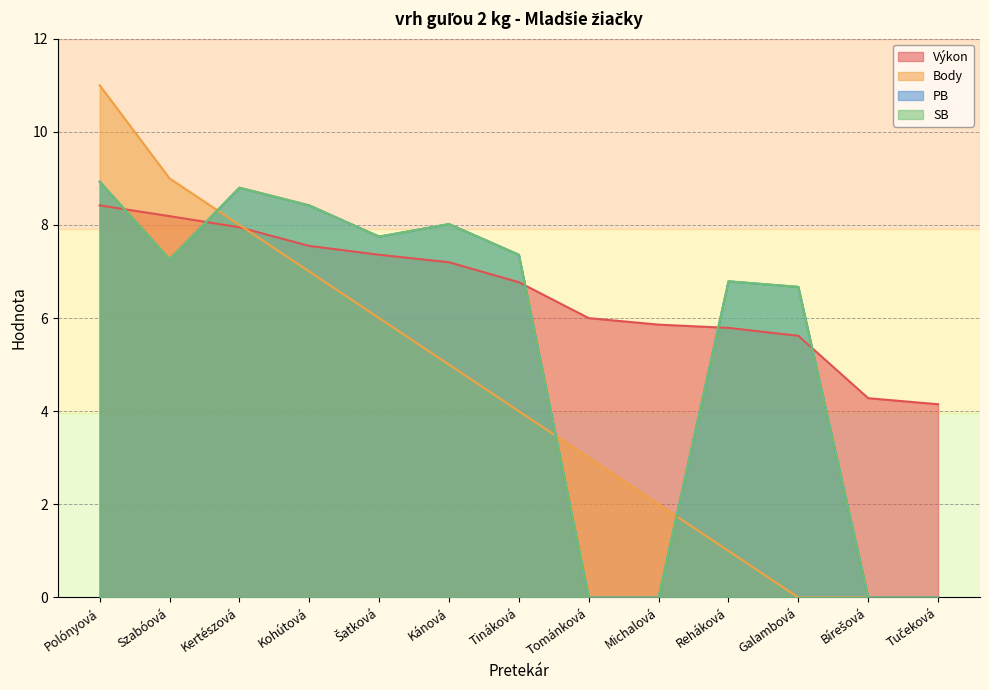

True or false: Výkon has more than 0 points higher than both neighbors.

False